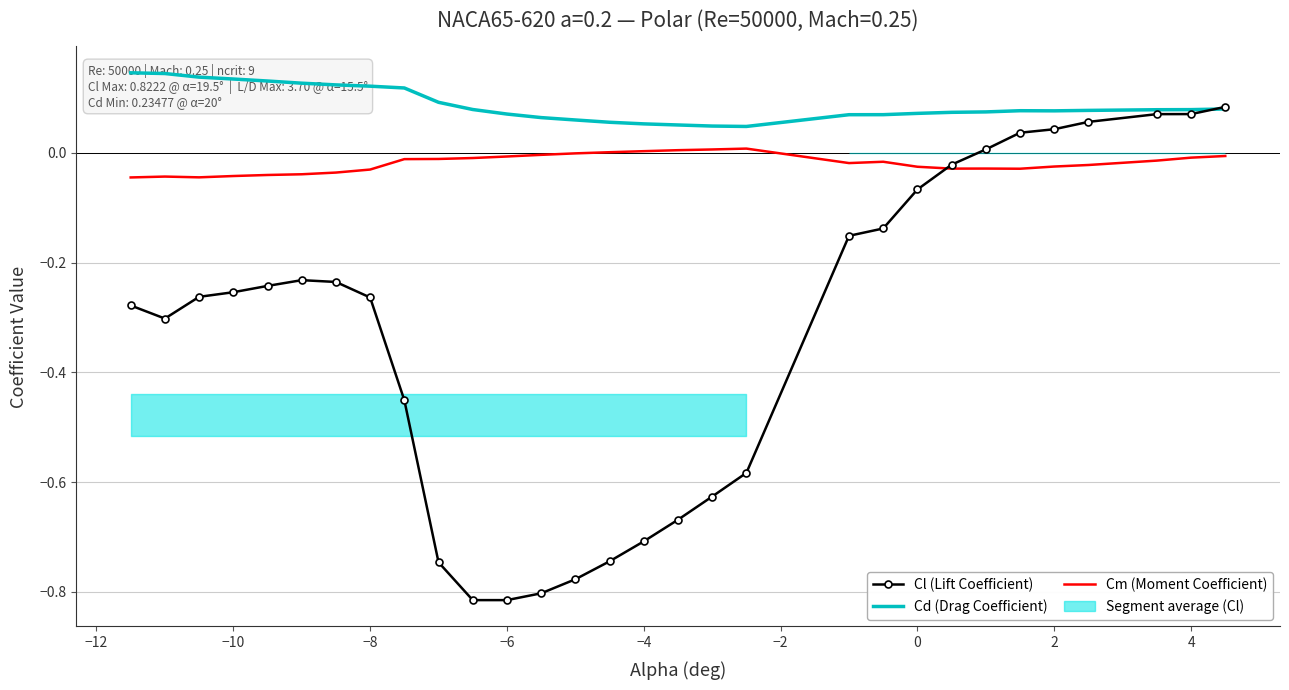

Is it true that Cm (Moment Coefficient) equals -0.0 at 4?

True